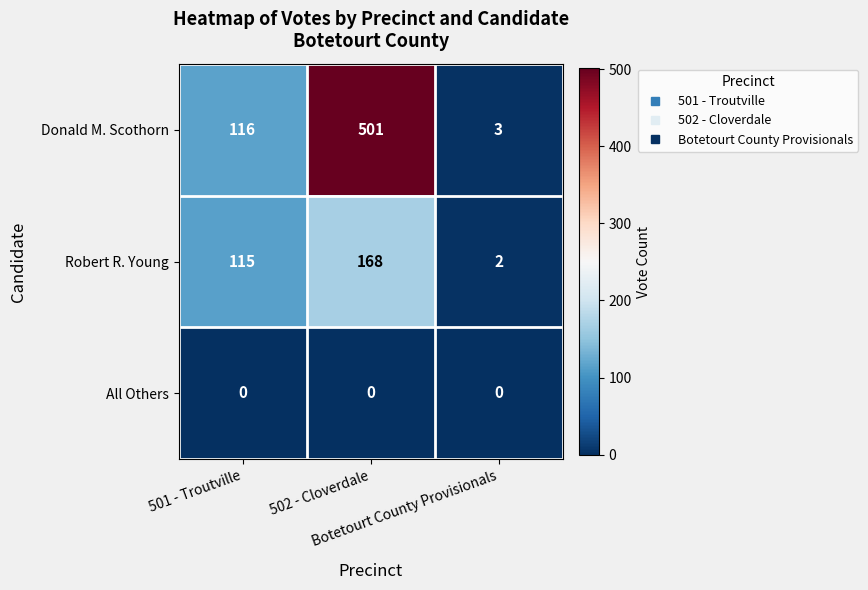

Which series has the largest range (max minus min)?

Donald M. Scothorn